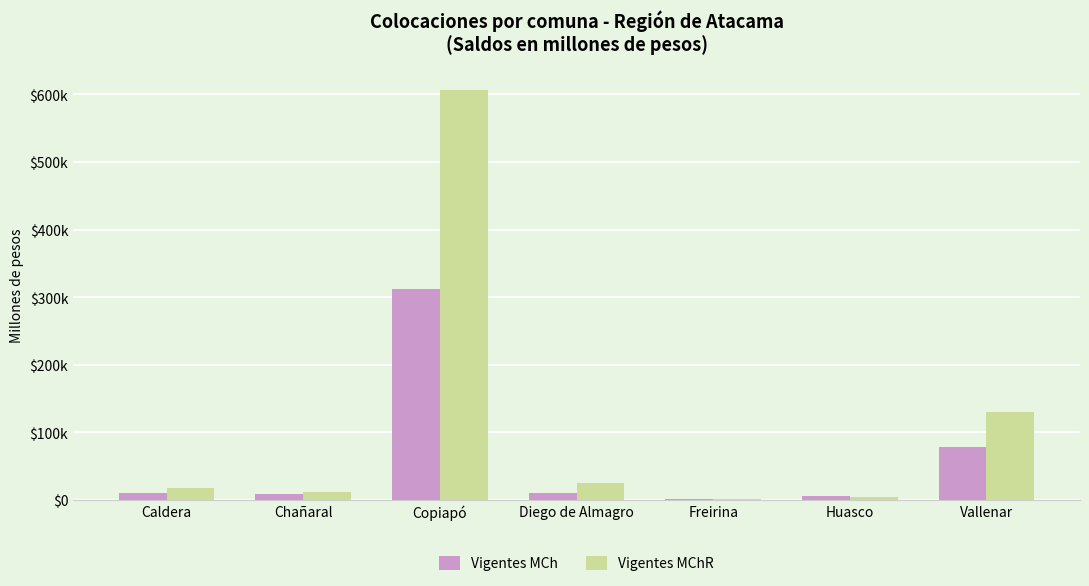

What is the sum of all Vigentes MChR values?

799744.7